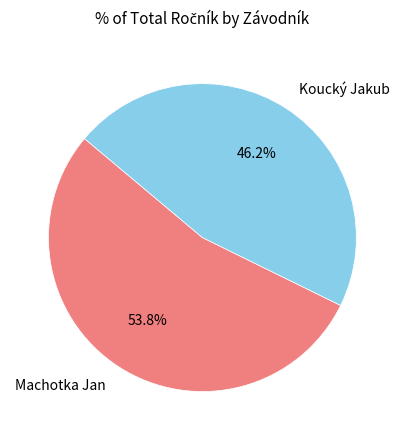

Is there a majority slice in this chart?

Yes